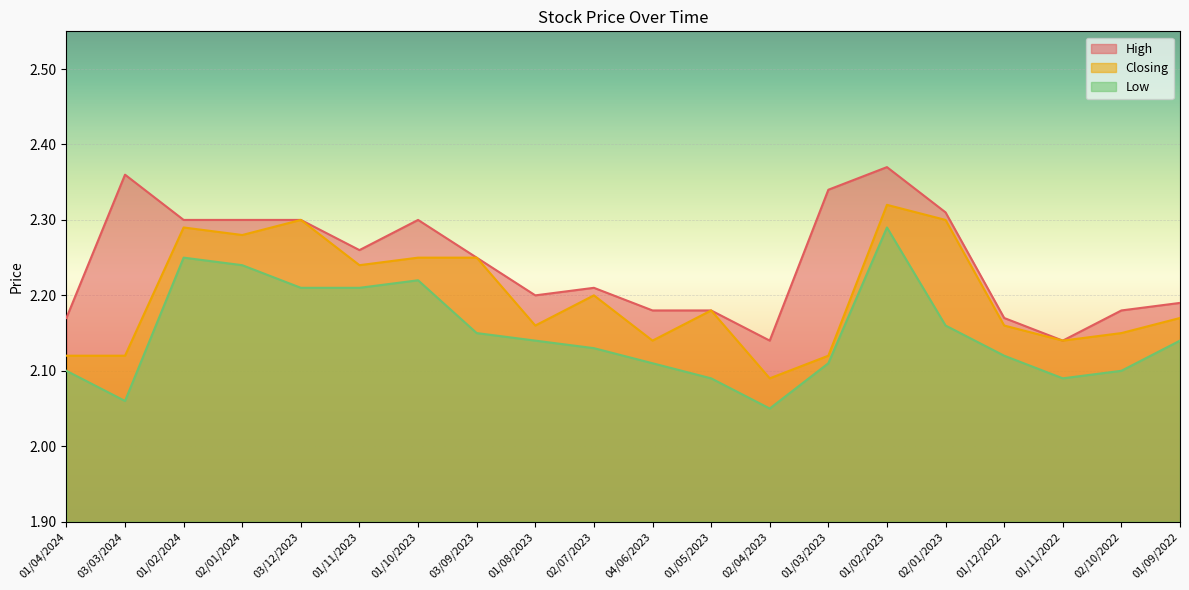

How many lines are shown in the chart?

3